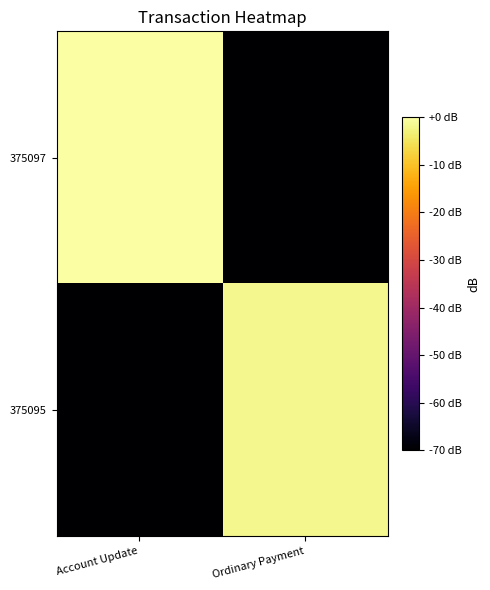

Reading right to left, transcribe all the data shown in this chart.

375097: Ordinary Payment=-100.0	Account Update=0.0
375095: Ordinary Payment=-1.7	Account Update=-100.0